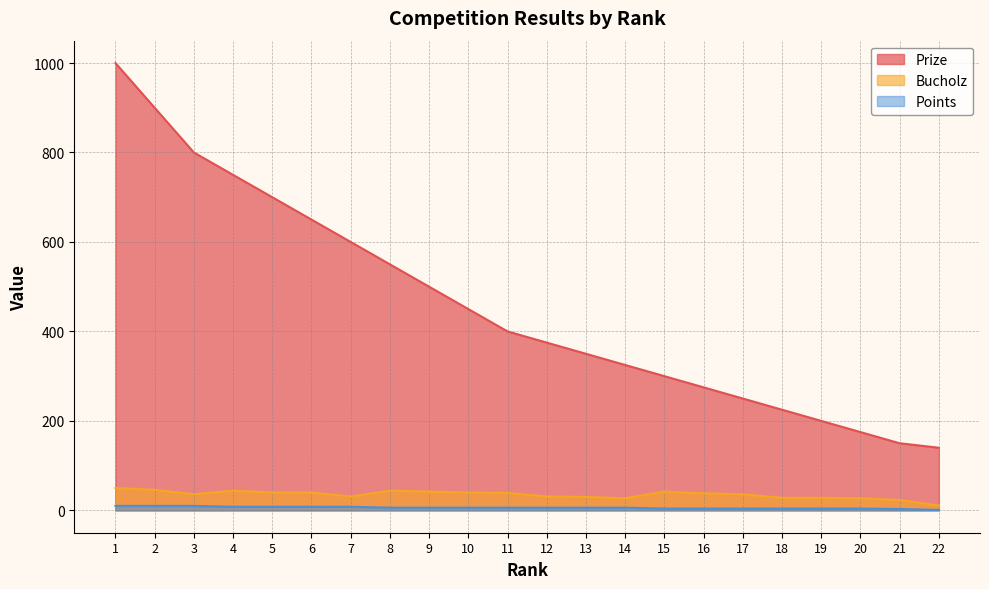

Reading left to right, extract all data points from this chart.

Prize: 1=1000	2=900	3=800	4=750	5=700	6=650	7=600	8=550	9=500	10=450	11=400	12=375	13=350	14=325	15=300	16=275	17=250	18=225	19=200	20=175	21=150	22=140
Bucholz: 1=50	2=46	3=36	4=44	5=40	6=40	7=31	8=44	9=42	10=40	11=39	12=31	13=30	14=27	15=42	16=38	17=36	18=28	19=28	20=27	21=23	22=11
Points: 1=10	2=10	3=10	4=8	5=8	6=8	7=8	8=6	9=6	10=6	11=6	12=6	13=6	14=6	15=4	16=4	17=4	18=4	19=4	20=4	21=3	22=1